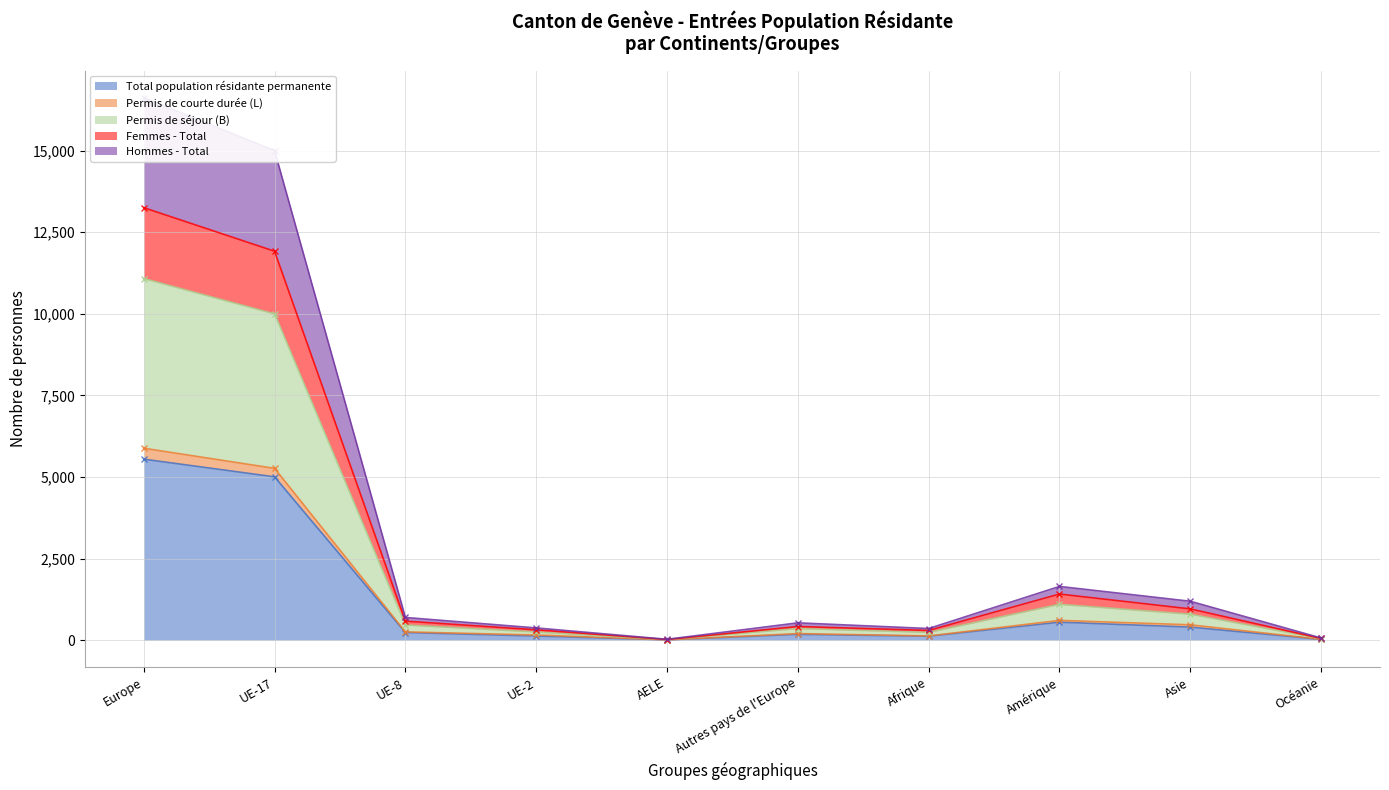

At UE-2, list the series in order from largest to smallest.

Permis de séjour (B), Femmes - Total, Hommes - Total, Permis de courte durée (L), Total population résidante permanente